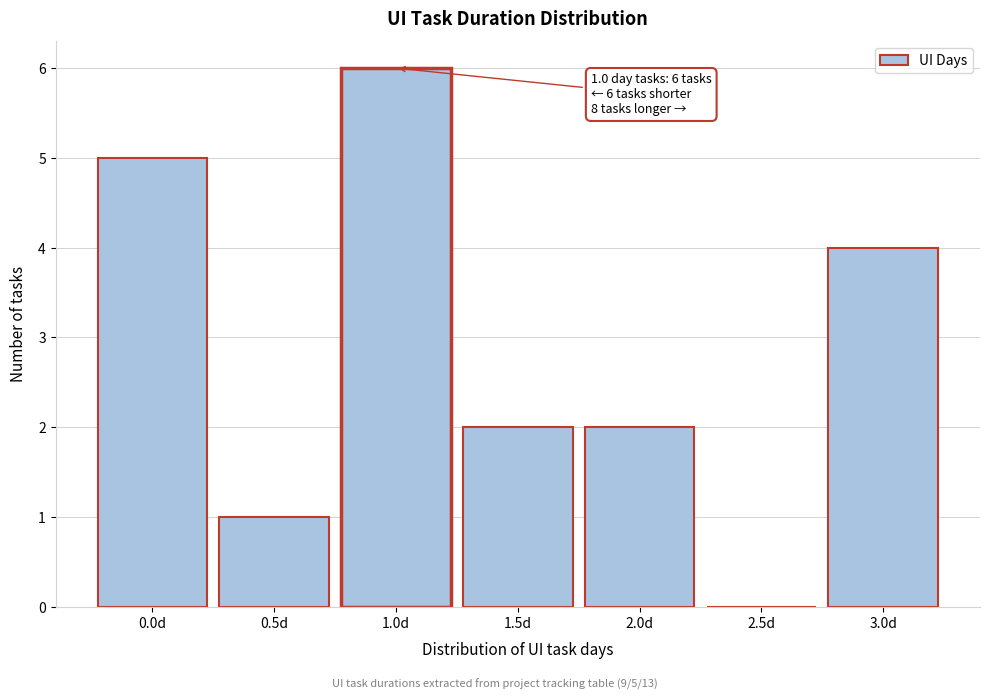

Reading left to right, transcribe all the data shown in this chart.

0.0d=5	0.5d=1	1.0d=6	1.5d=2	2.0d=2	2.5d=0	3.0d=4